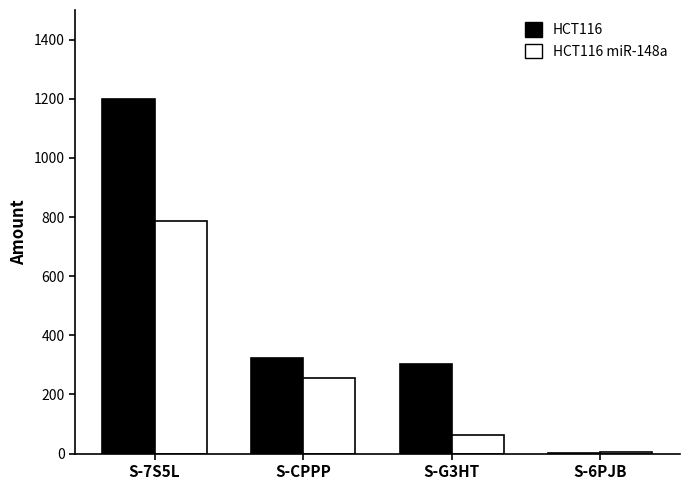

Is it true that HCT116 miR-148a equals 4.9 at S-6PJB?

True